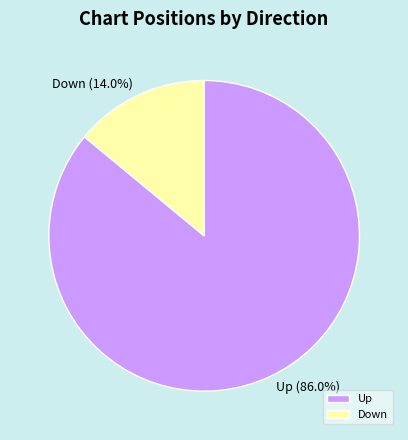

How much of the chart is everything except Up?

14.0%